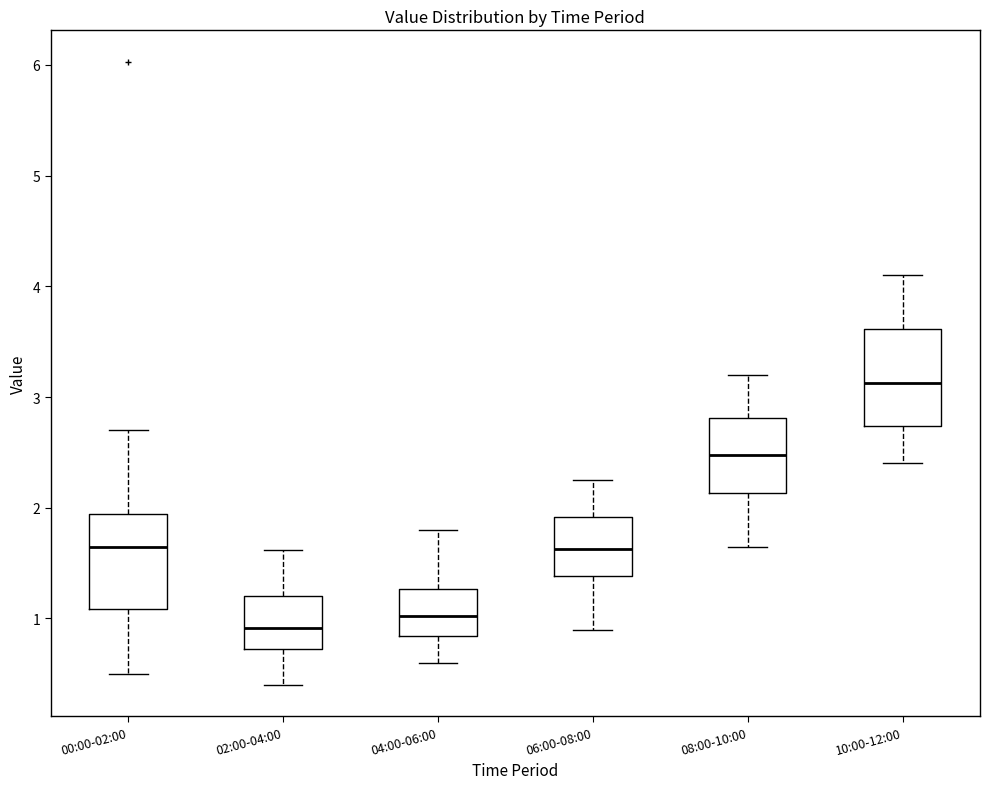

Which box's median line is the highest?

10:00-12:00